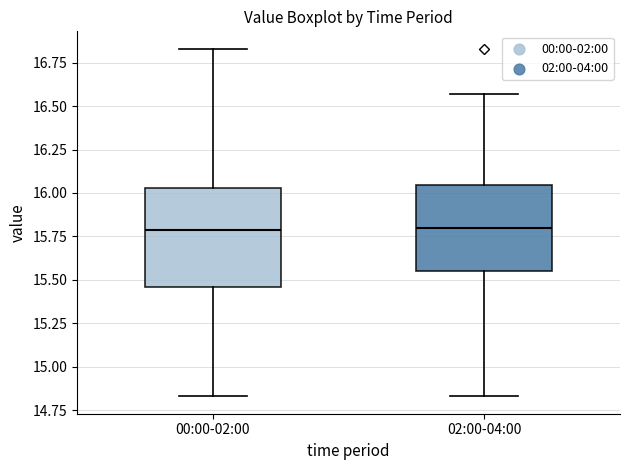

Reading left to right, transcribe this box plot: for each box, give where its median line is, the range the box spans, and where its two whiskers end, as read against the y-axis. The values are not printed on the chart, so give them approximately, as read against the axis.

00:00-02:00: median 15.80, box 15.45 to 16.05, whiskers 14.85 to 16.85
02:00-04:00: median 15.80, box 15.55 to 16.05, whiskers 14.85 to 16.55